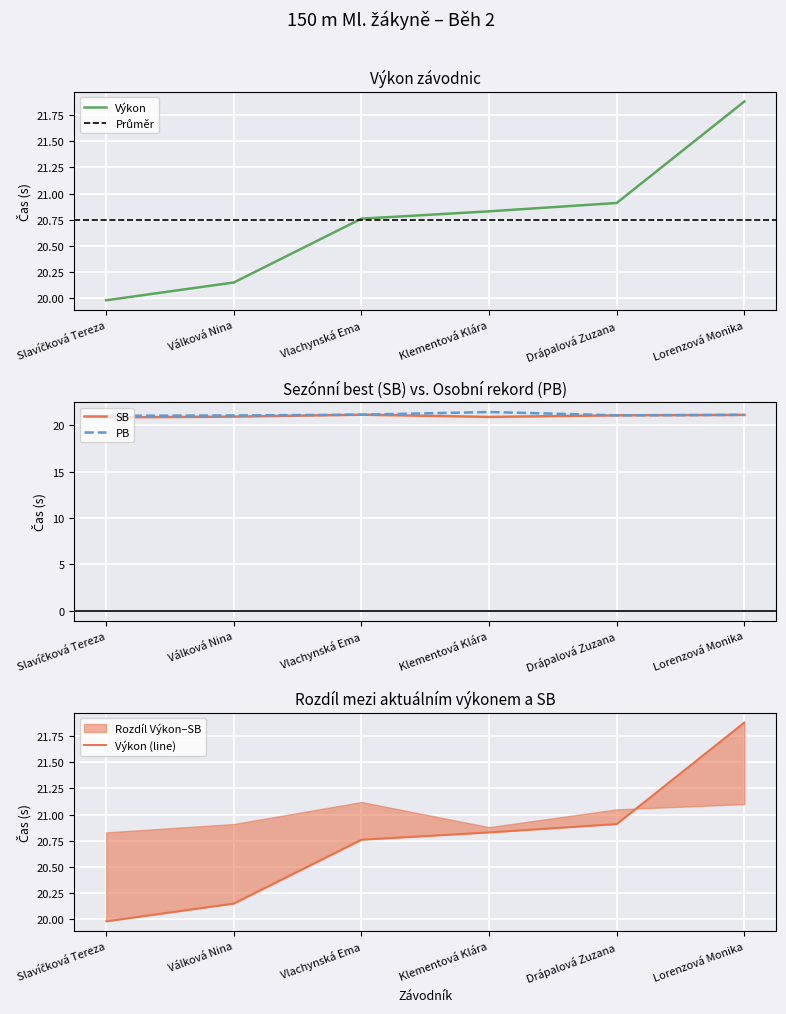

The Výkon series shows 20.9 at Drápalová Zuzana. True or false?

True